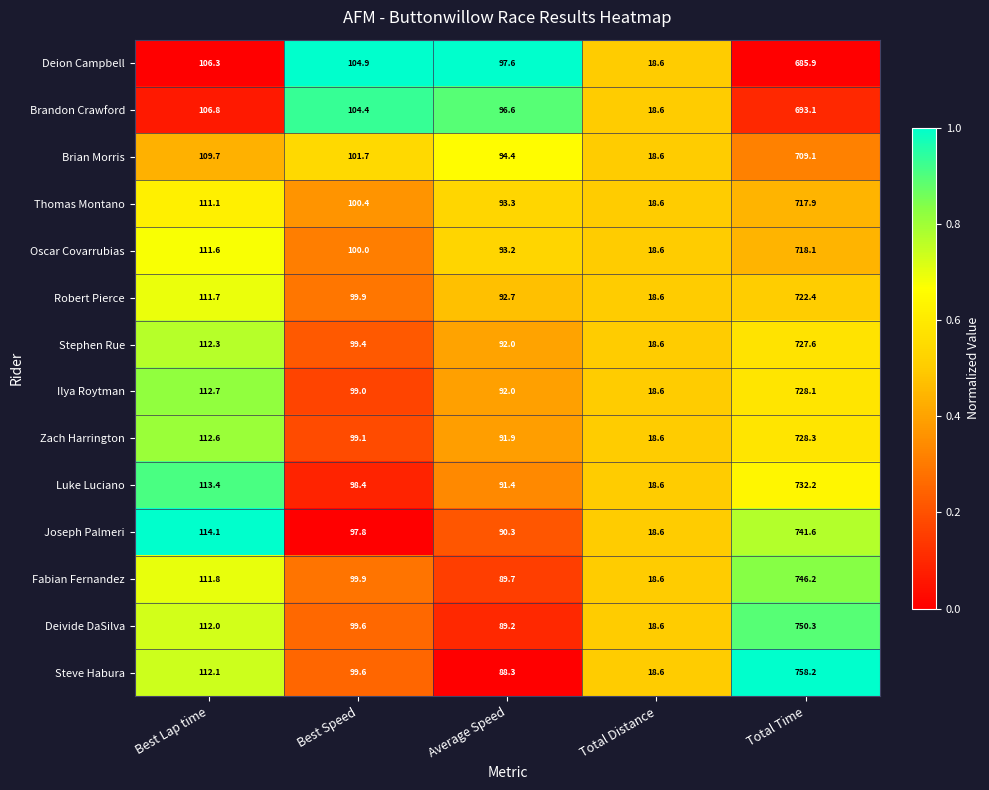

How many categories are shown in the chart?

5